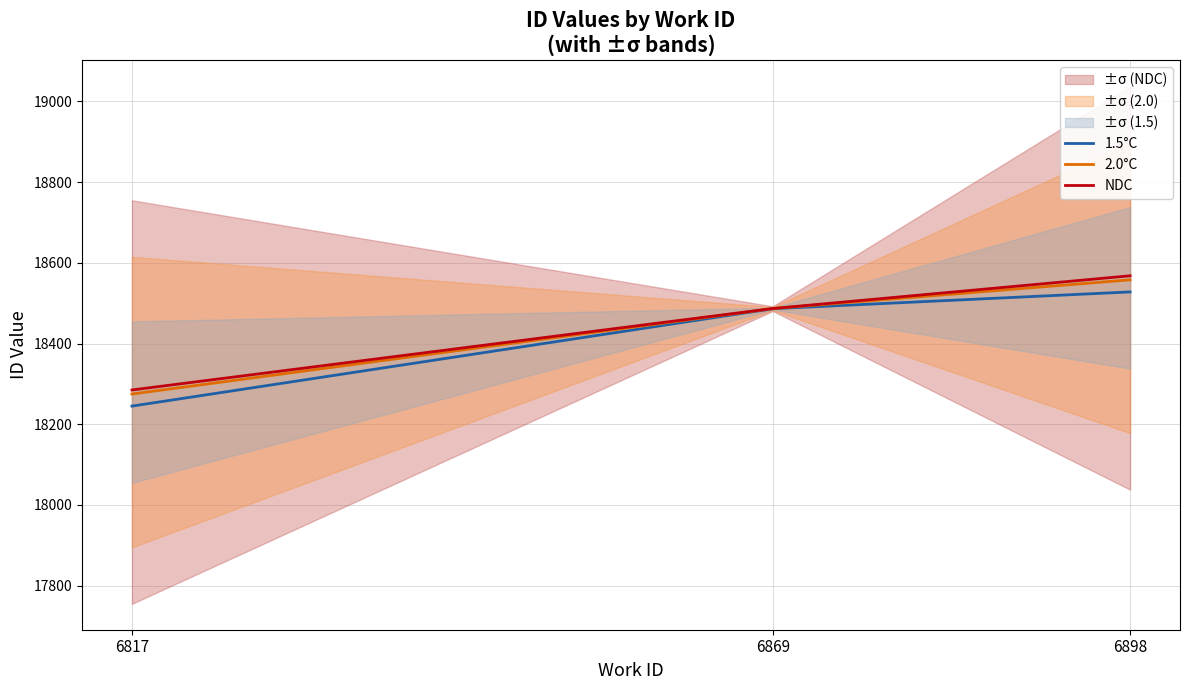

Reading left to right, extract all data points from this chart.

1.5°C: 18245.0	18486.4	18528.0
2.0°C: 18275.0	18486.7	18558.0
NDC: 18285.0	18486.8	18568.0